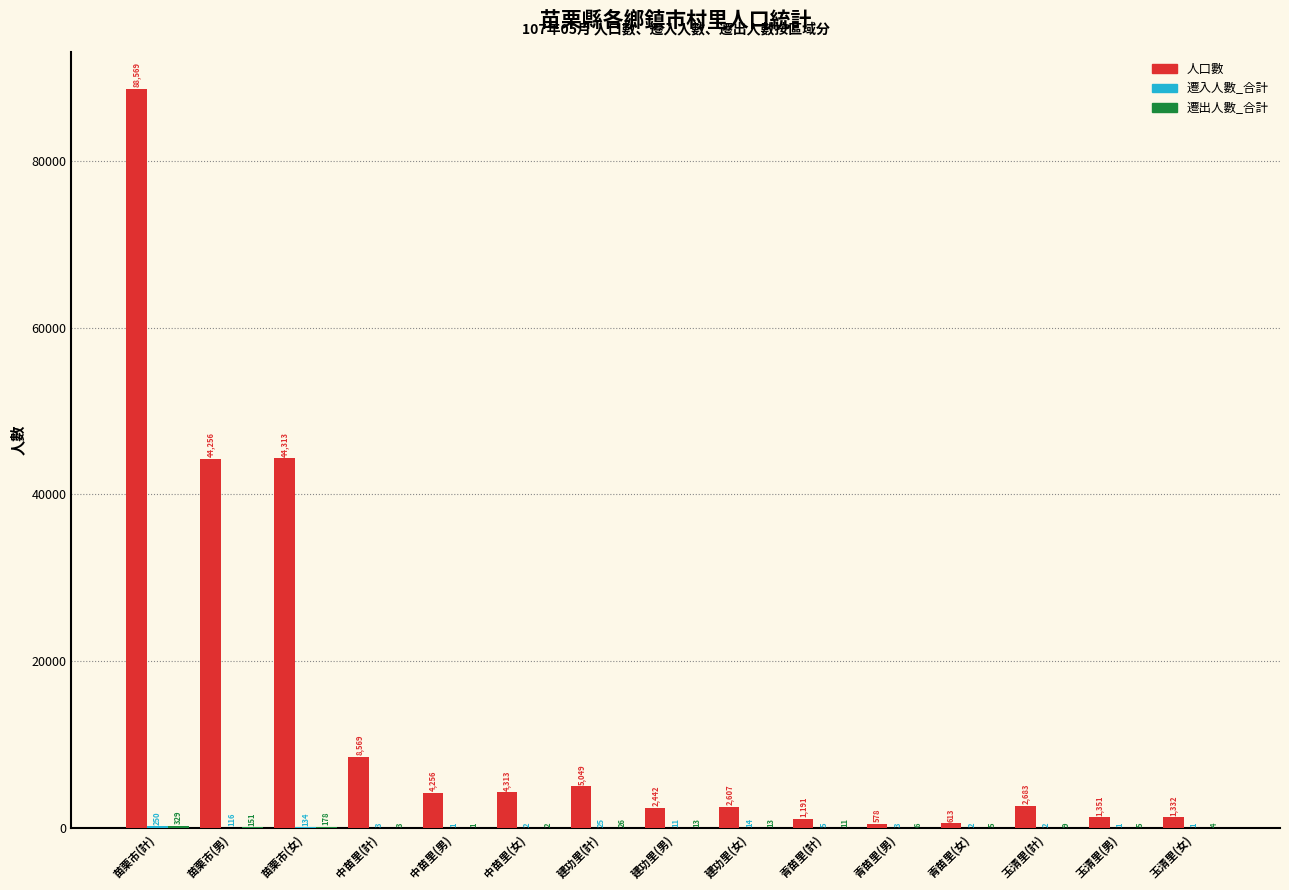

Is it true that 人口數 equals 4256 at 中苗里(男)?

True